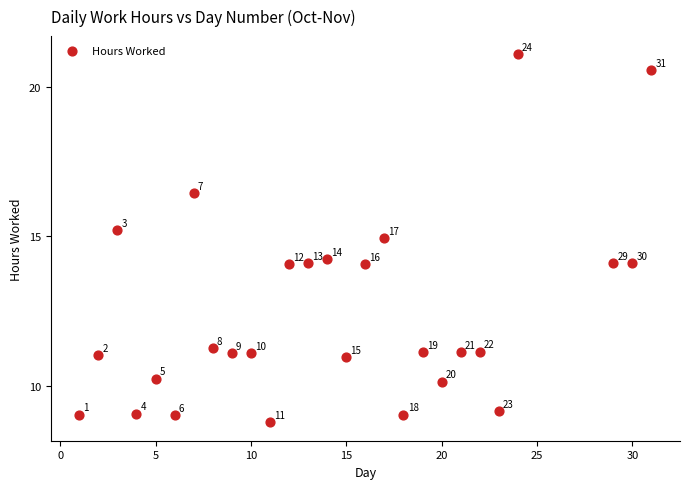

What is the range of X values (max minus min)?

30.0